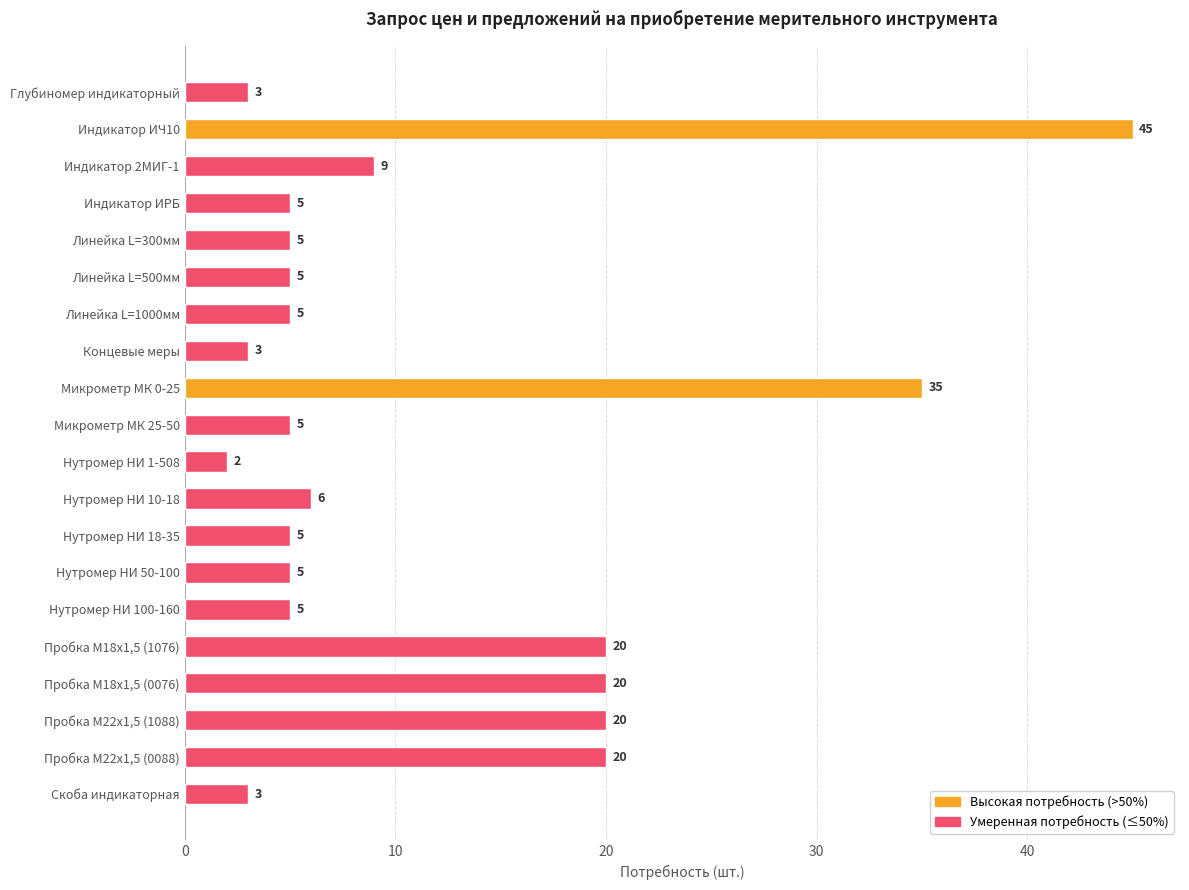

What value does the data have at Микрометр МК 0-25?

35